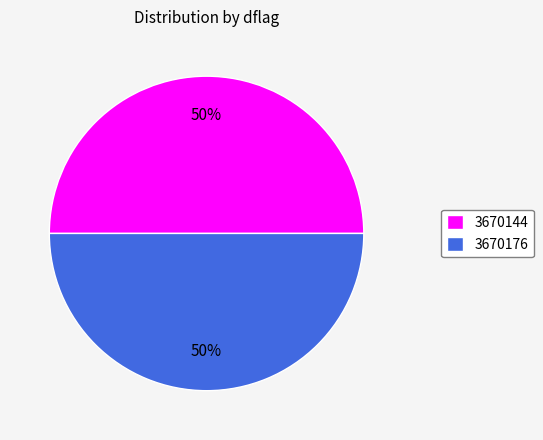

What percentage is the 3670176 slice, to the nearest percent?

50%